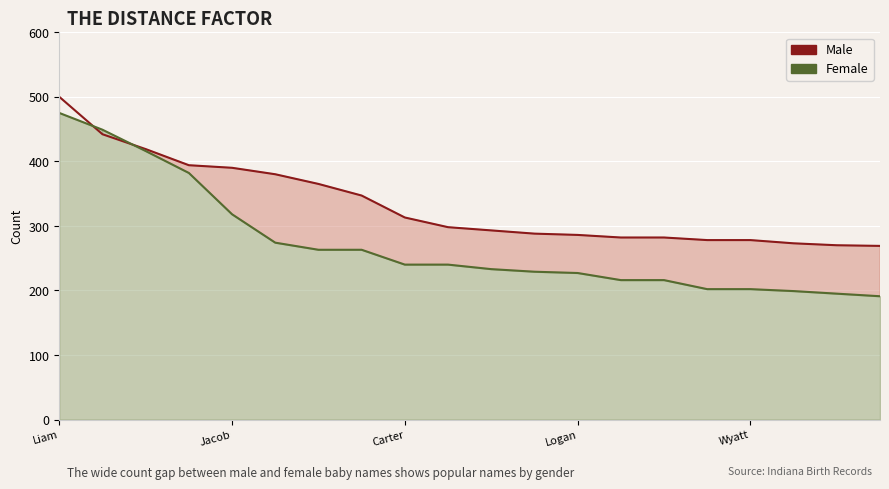

At which label does Male first exceed 298?

Liam